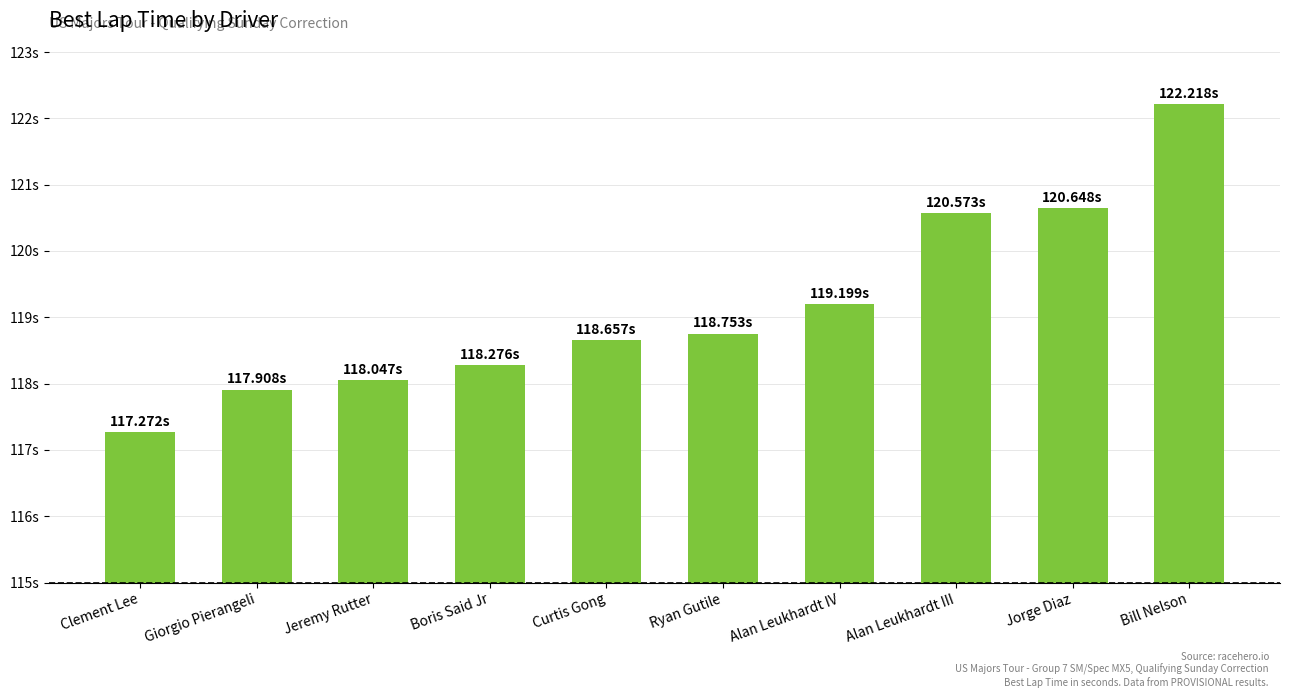

Where is the data nearest to the value 119?

Alan Leukhardt IV